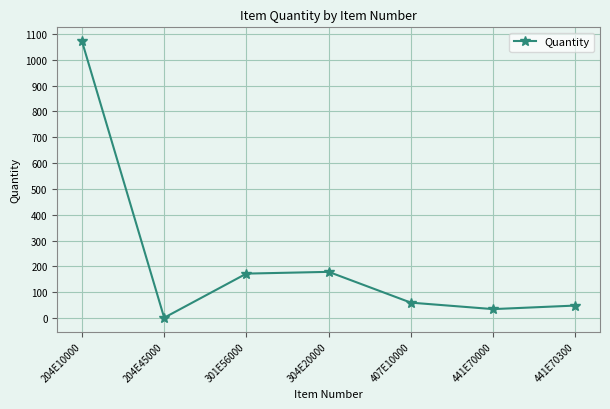

At which category does the data reach its first local valley?

204E45000